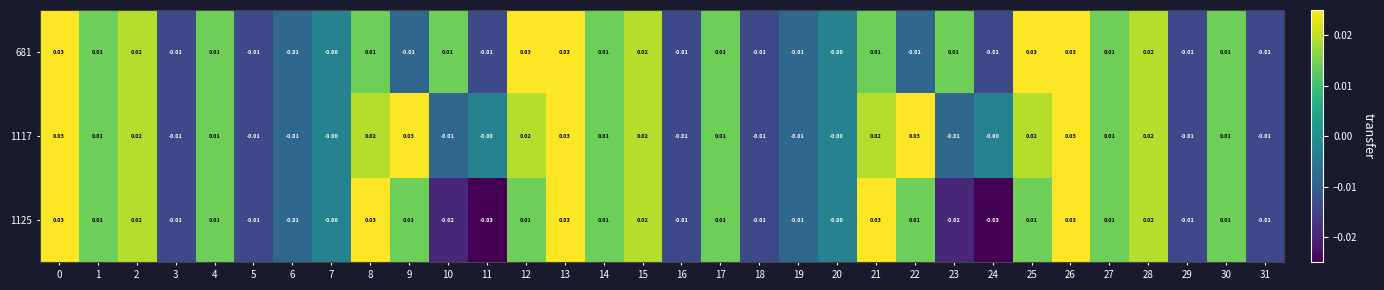

Reading left to right, list all the values displayed in this chart.

681: 0=0.0	1=0.0	2=0.0	3=-0.0	4=0.0	5=-0.0	6=-0.0	7=-0.0	8=0.0	9=-0.0	10=0.0	11=-0.0	12=0.0	13=0.0	14=0.0	15=0.0	16=-0.0	17=0.0	18=-0.0	19=-0.0	20=-0.0	21=0.0	22=-0.0	23=0.0	24=-0.0	25=0.0	26=0.0	27=0.0	28=0.0	29=-0.0	30=0.0	31=-0.0
1117: 0=0.0	1=0.0	2=0.0	3=-0.0	4=0.0	5=-0.0	6=-0.0	7=-0.0	8=0.0	9=0.0	10=-0.0	11=-0.0	12=0.0	13=0.0	14=0.0	15=0.0	16=-0.0	17=0.0	18=-0.0	19=-0.0	20=-0.0	21=0.0	22=0.0	23=-0.0	24=-0.0	25=0.0	26=0.0	27=0.0	28=0.0	29=-0.0	30=0.0	31=-0.0
1125: 0=0.0	1=0.0	2=0.0	3=-0.0	4=0.0	5=-0.0	6=-0.0	7=-0.0	8=0.0	9=0.0	10=-0.0	11=-0.0	12=0.0	13=0.0	14=0.0	15=0.0	16=-0.0	17=0.0	18=-0.0	19=-0.0	20=-0.0	21=0.0	22=0.0	23=-0.0	24=-0.0	25=0.0	26=0.0	27=0.0	28=0.0	29=-0.0	30=0.0	31=-0.0